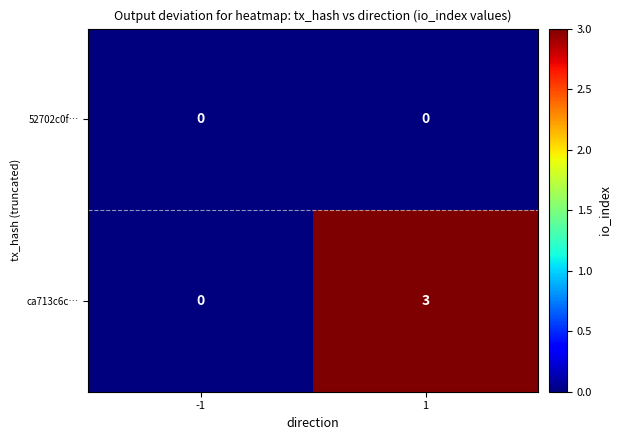

Which series has the largest total across all categories?

ca713c6c…